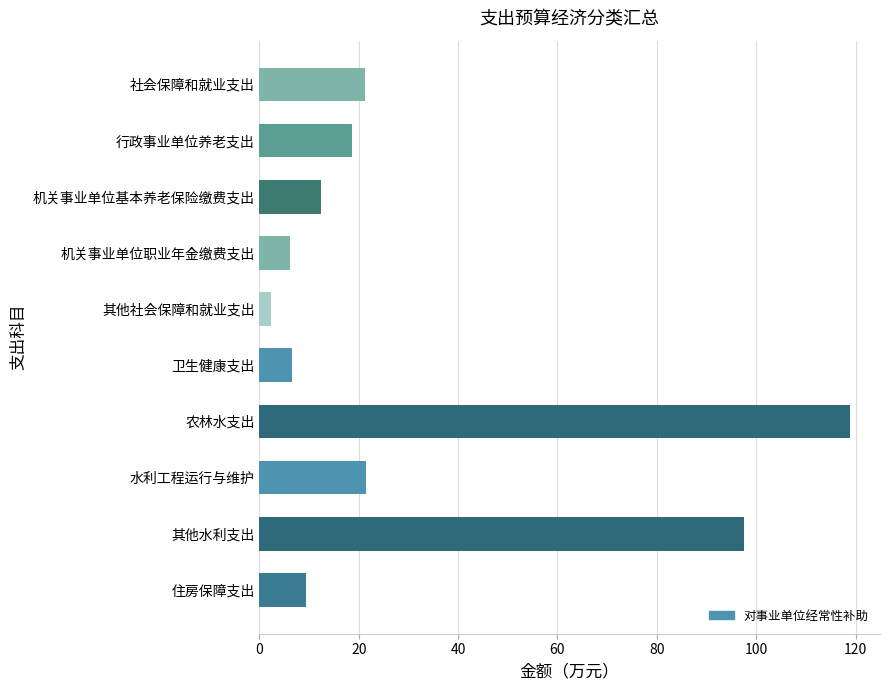

What is the approximate value at 卫生健康支出?

6.6